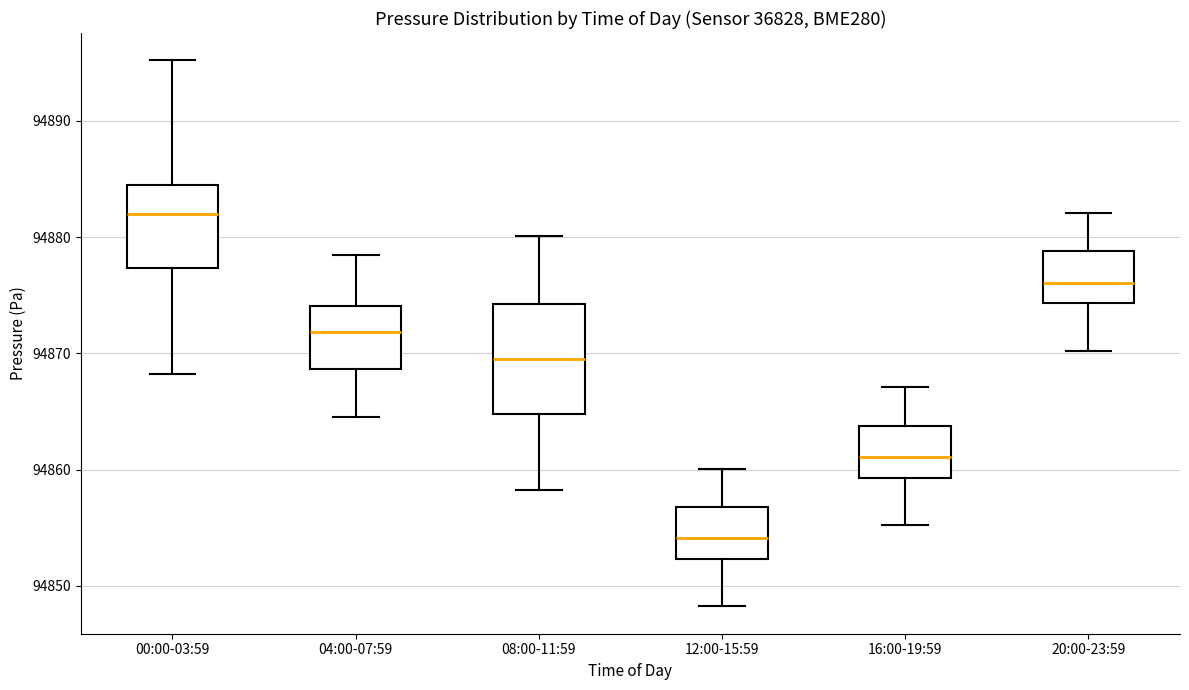

Reading left to right, transcribe this box plot: for each box, give where its median line is, the range the box spans, and where its two whiskers end, as read against the y-axis. The values are not printed on the chart, so give them approximately, as read against the axis.

00:00-03:59: median 94882, box 94877 to 94885, whiskers 94868 to 94895
04:00-07:59: median 94872, box 94869 to 94874, whiskers 94865 to 94878
08:00-11:59: median 94870, box 94865 to 94874, whiskers 94858 to 94880
12:00-15:59: median 94854, box 94852 to 94857, whiskers 94848 to 94860
16:00-19:59: median 94861, box 94859 to 94864, whiskers 94855 to 94867
20:00-23:59: median 94876, box 94874 to 94879, whiskers 94870 to 94882